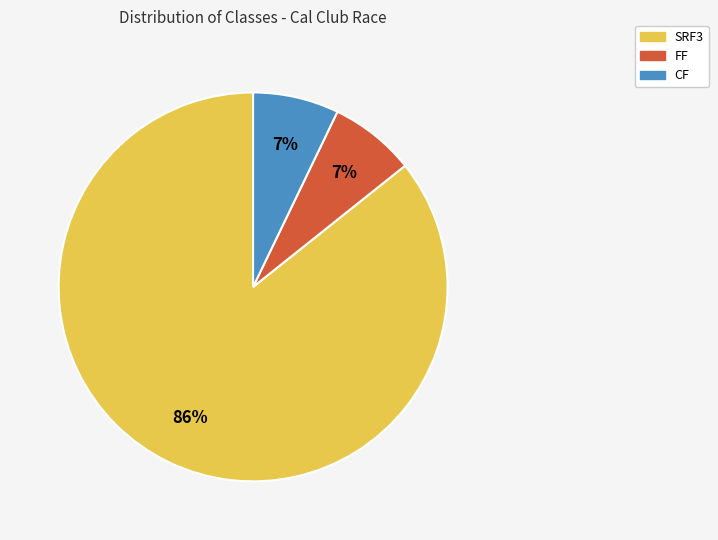

Is there any slice that represents more than half of the pie?

Yes